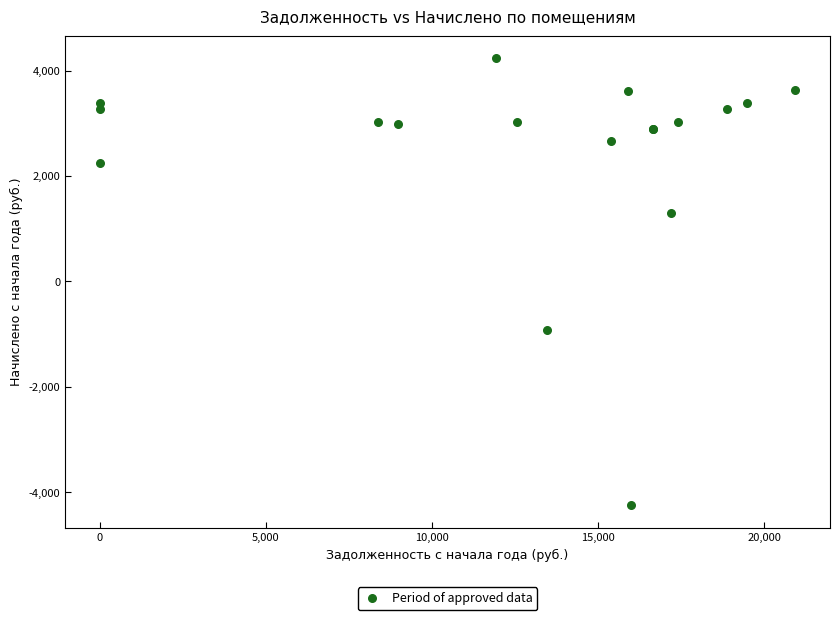

What Y value in the scatter plot is closest to -4?

-914.6